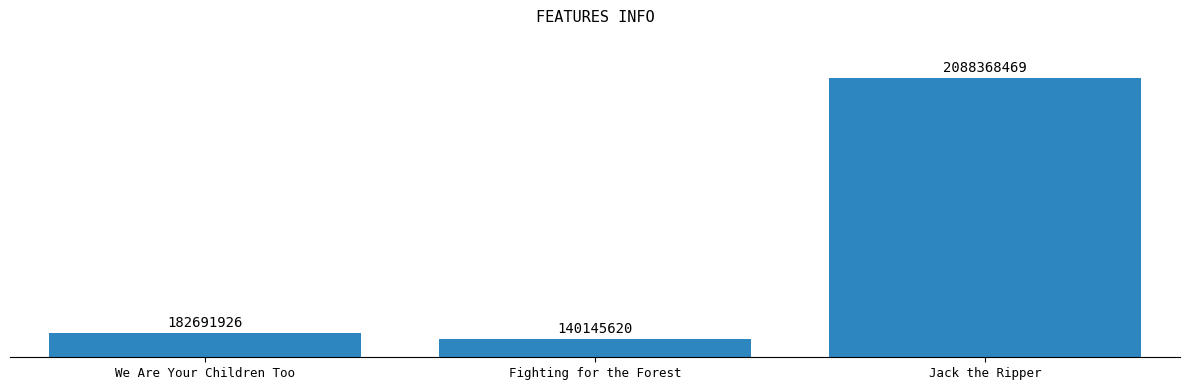

The value at Jack the Ripper is 2088368469. True or false?

True